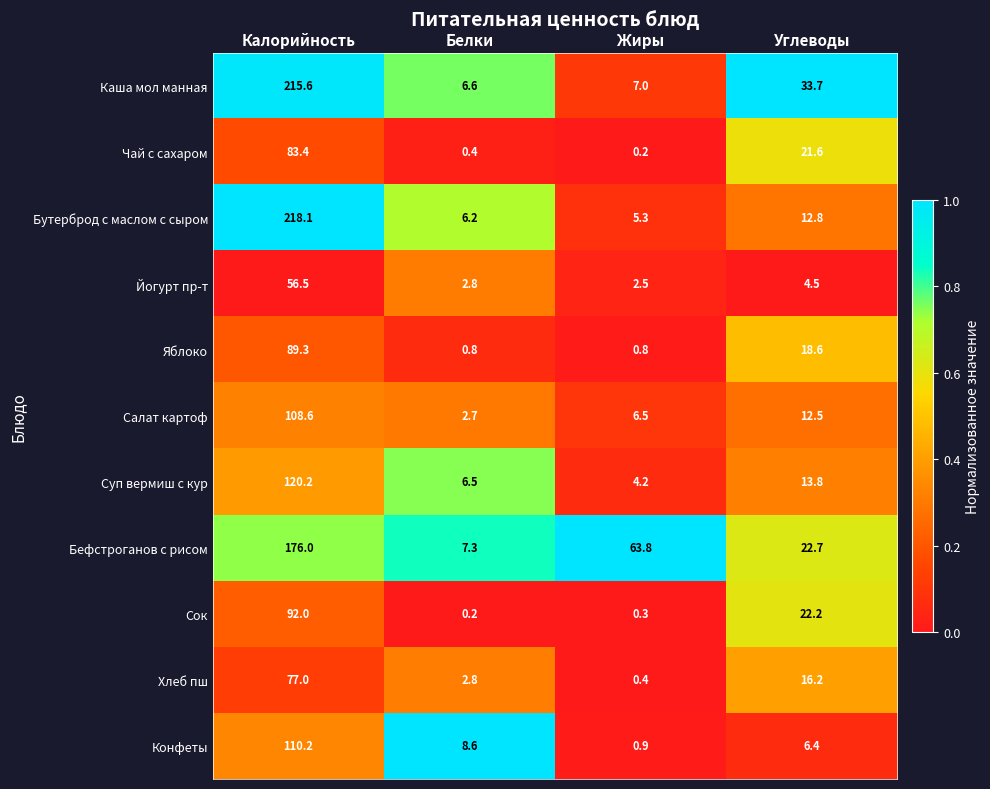

Which series has the largest total across all categories?

Бефстроганов с рисом